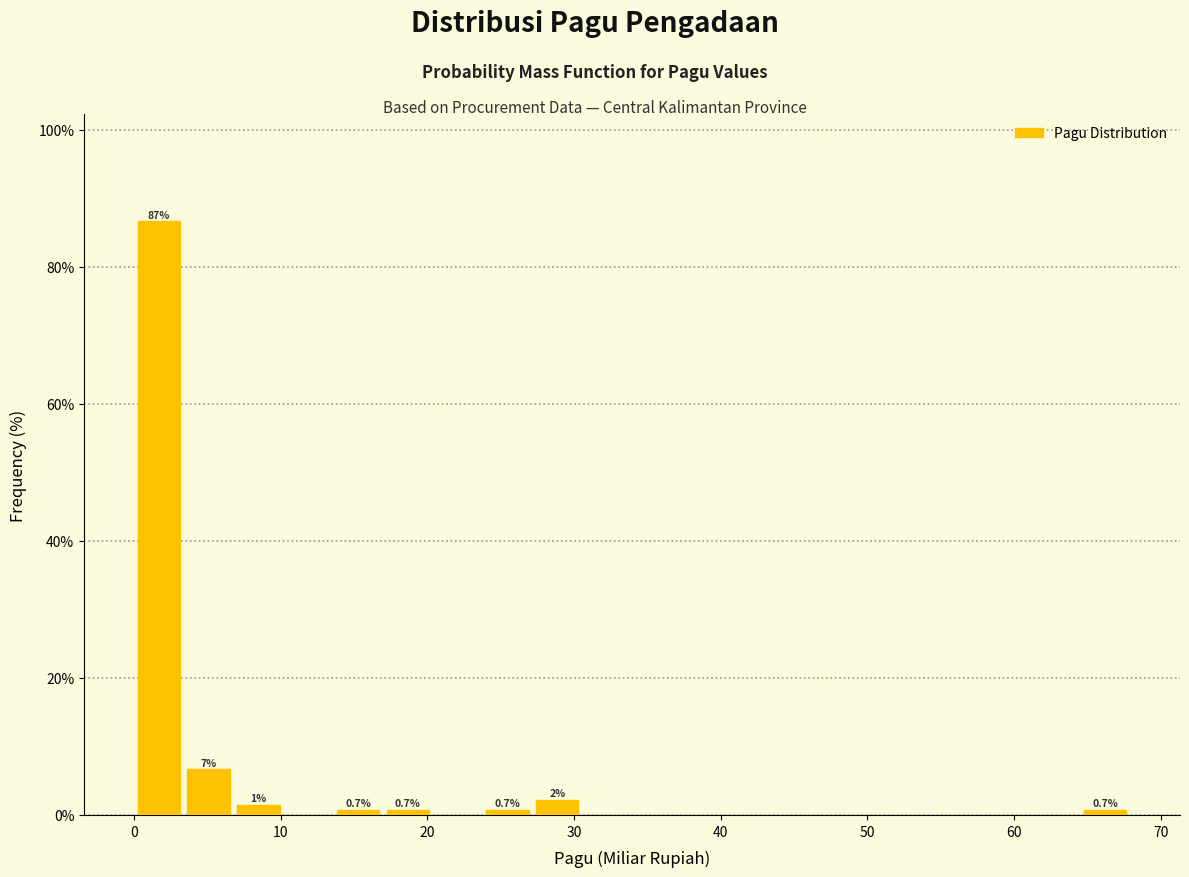

Around what value on the x-axis is the tallest bar? Give the approximate position of its centre, as read against the axis.

2